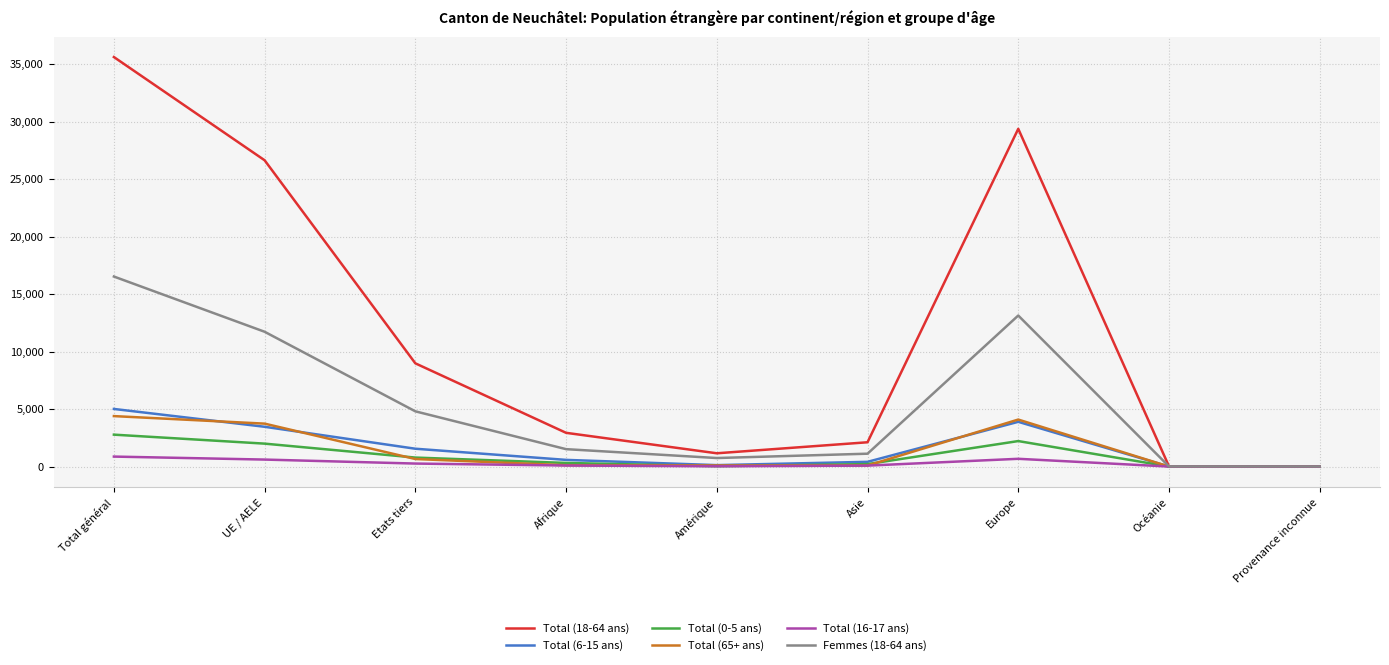

Which category has the highest value in the Total (6-15 ans) series?

Total général